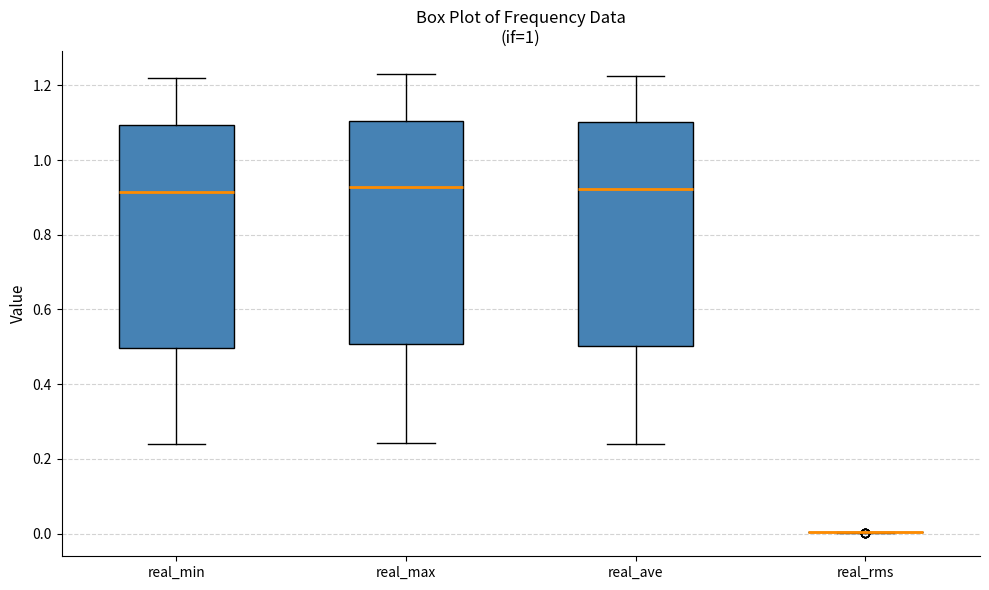

Reading left to right, read every box against the y-axis: the position of its median line, the range the box covers, and the ends of its whiskers. The values are not printed on the chart, so give them approximately, as read against the axis.

real_min: median 0.92, box 0.50 to 1.10, whiskers 0.24 to 1.22
real_max: median 0.92, box 0.50 to 1.10, whiskers 0.24 to 1.24
real_ave: median 0.92, box 0.50 to 1.10, whiskers 0.24 to 1.22
real_rms: box collapsed to a line at 0.00, whiskers 0.00 to 0.00